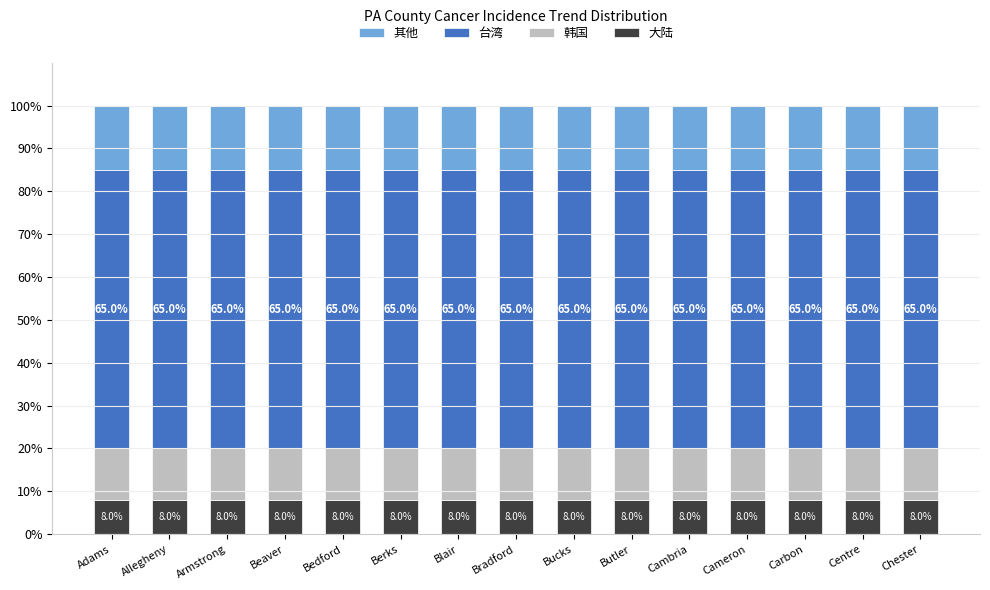

Is it true that 大陆 equals 8.0 at Blair?

True